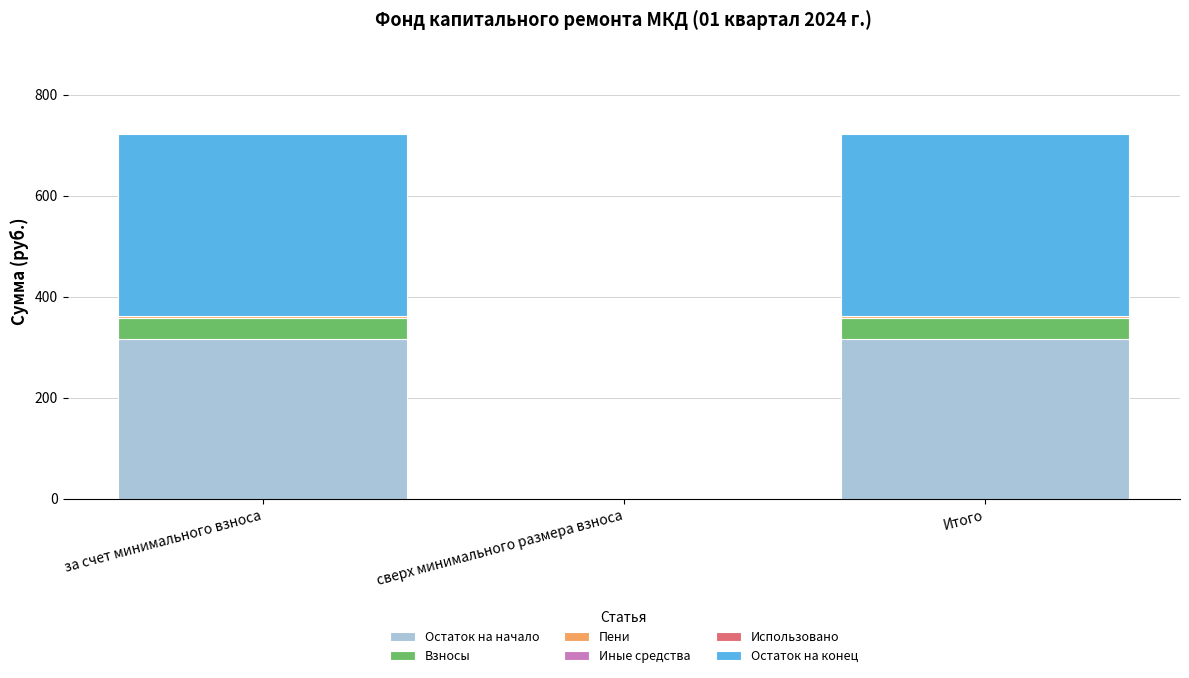

What is the maximum value for Остаток на начало?

315.9